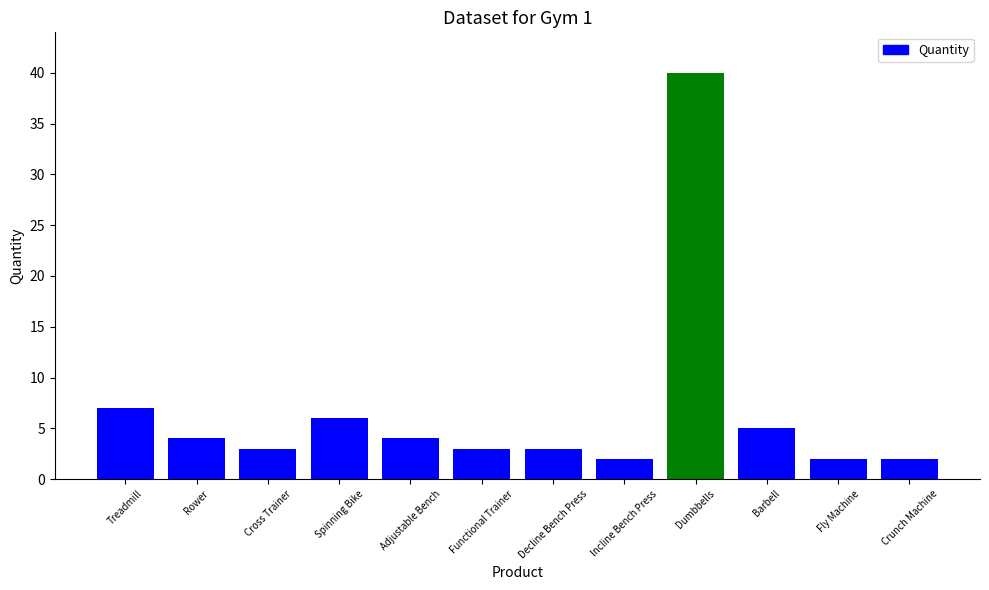

The chart shows a value of 3 at Functional Trainer. True or false?

True